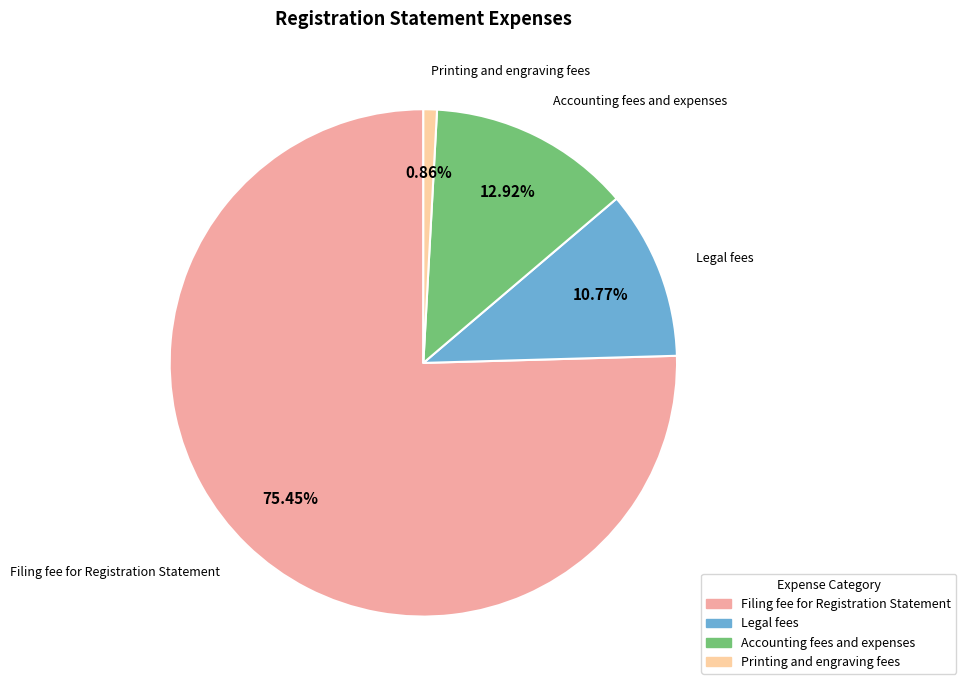

Is the sum of Legal fees and Filing fee for Registration Statement greater than half?

Yes